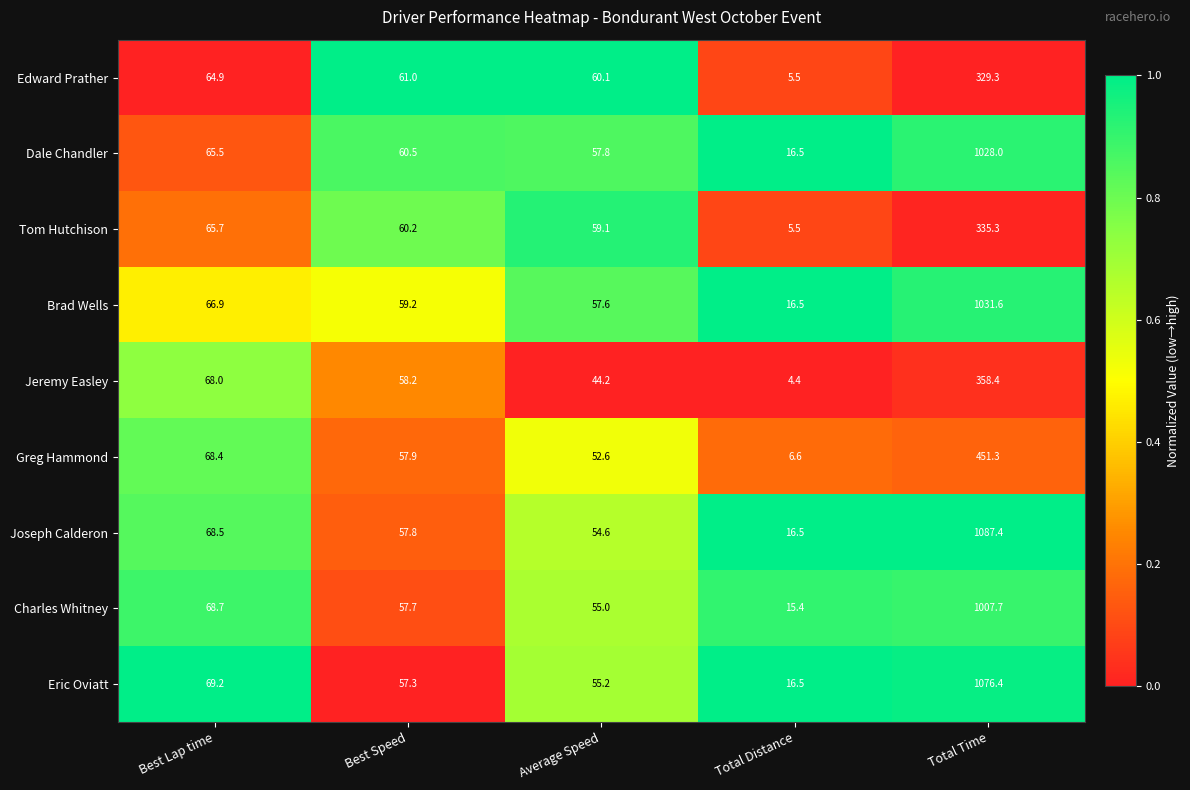

At Best Speed, list the series in order from smallest to largest.

Eric Oviatt, Charles Whitney, Joseph Calderon, Greg Hammond, Jeremy Easley, Brad Wells, Tom Hutchison, Dale Chandler, Edward Prather